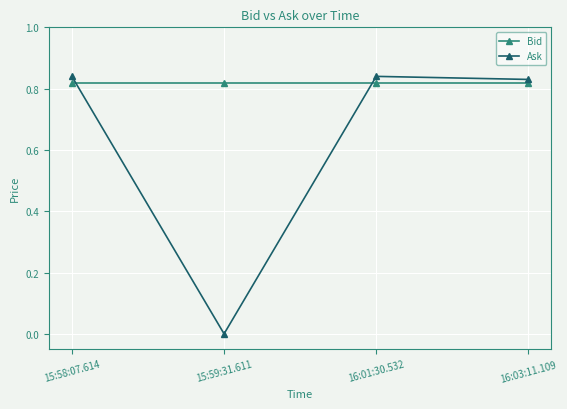

At how many categories does at least one series exceed 0?

4